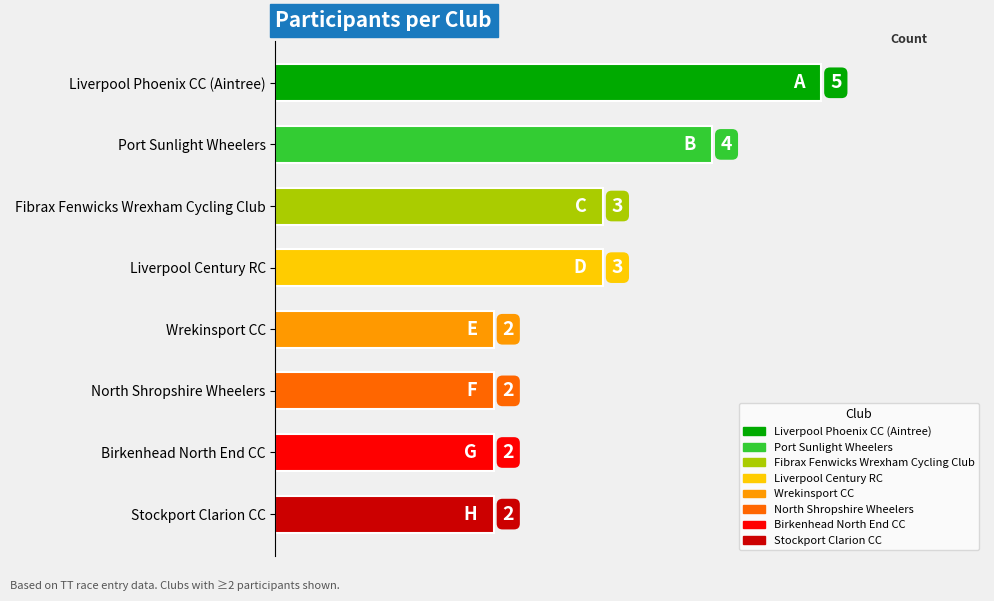

True or false: the data shows 7 at Port Sunlight Wheelers.

False